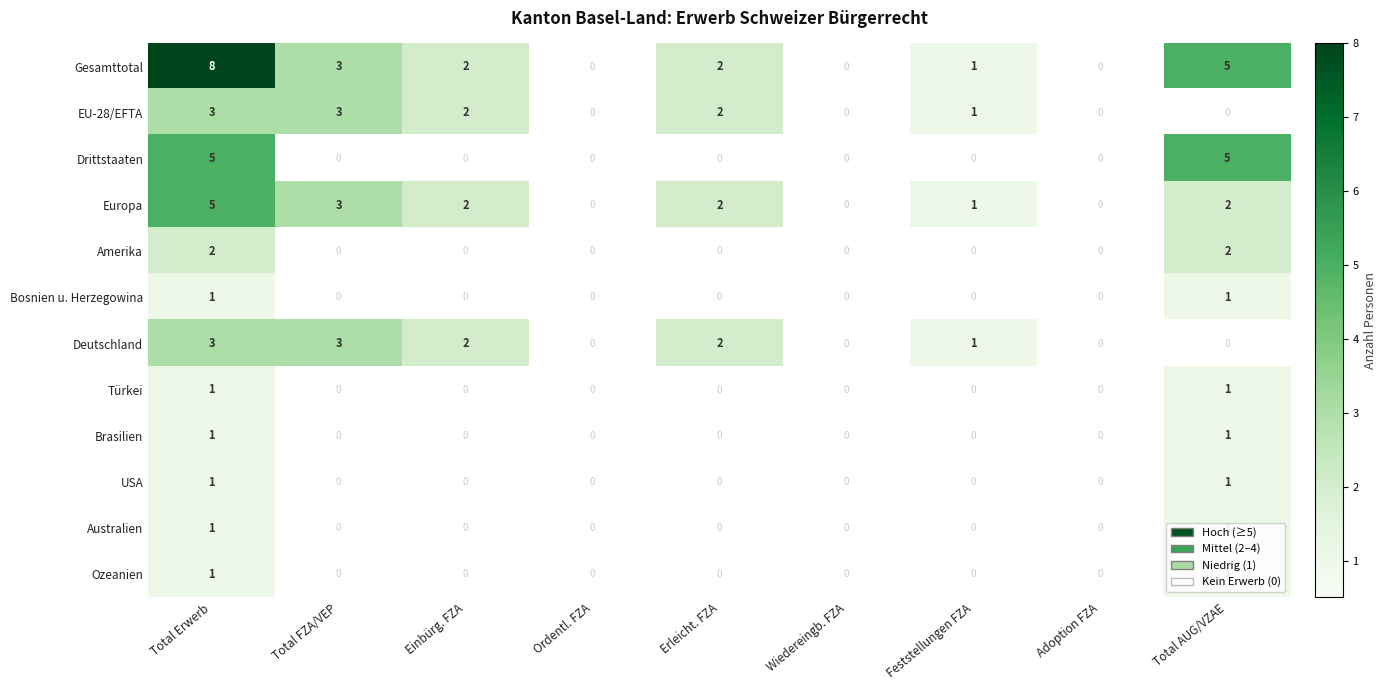

Between Einbürg. FZA and Total AUG/VZAE, which series saw the biggest shift?

Drittstaaten